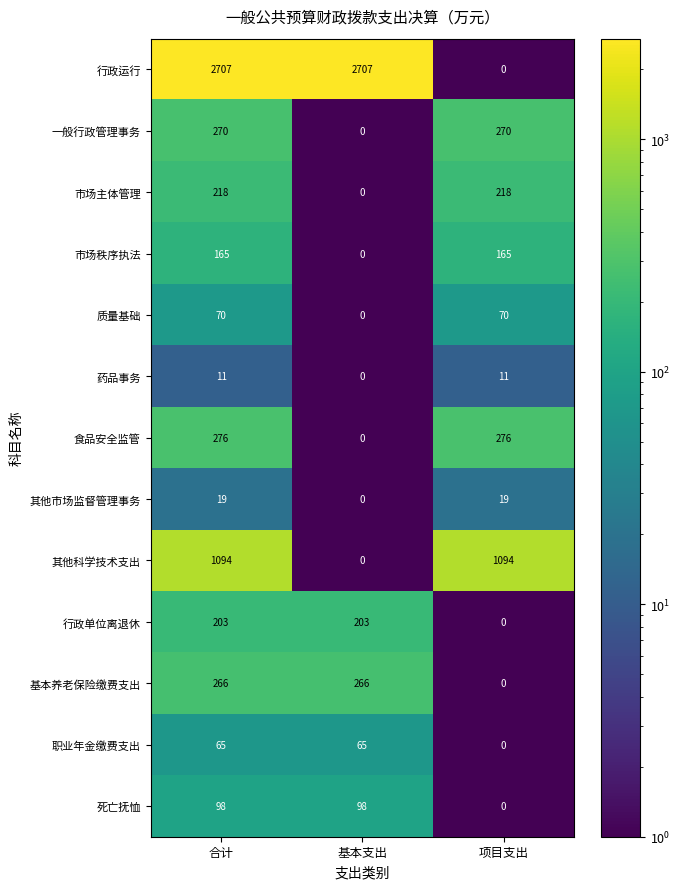

How many values in 行政单位离退休 are above zero?

2